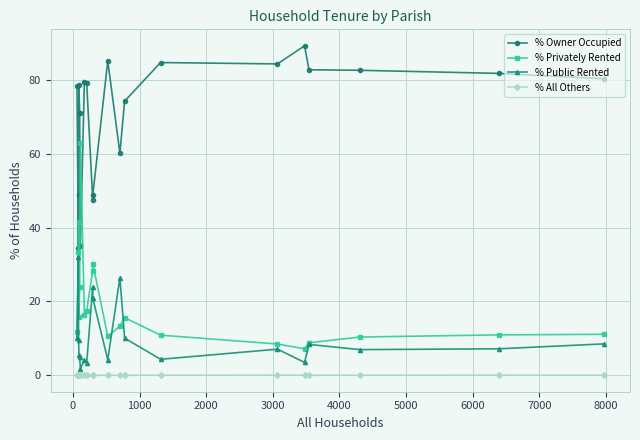

True or false: % Owner Occupied and % All Others cross at least once.

False